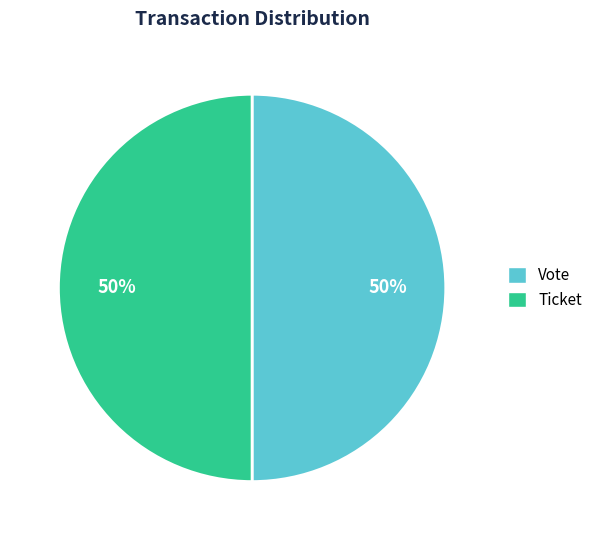

Approximately how many times larger is the value at Ticket compared to Vote?

1.0